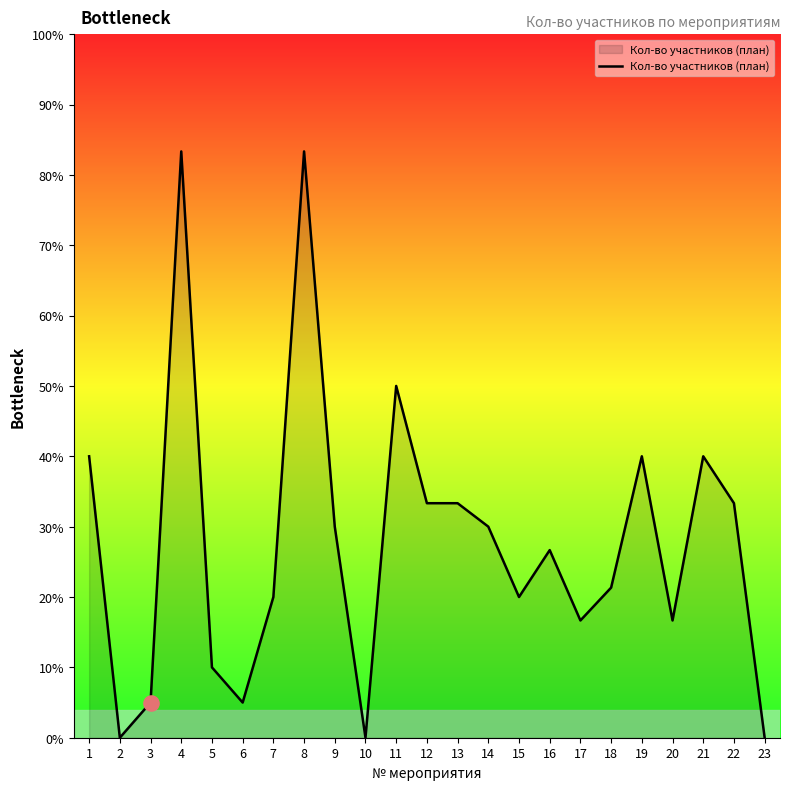

Is this an area chart (filled region under the line)?

Yes